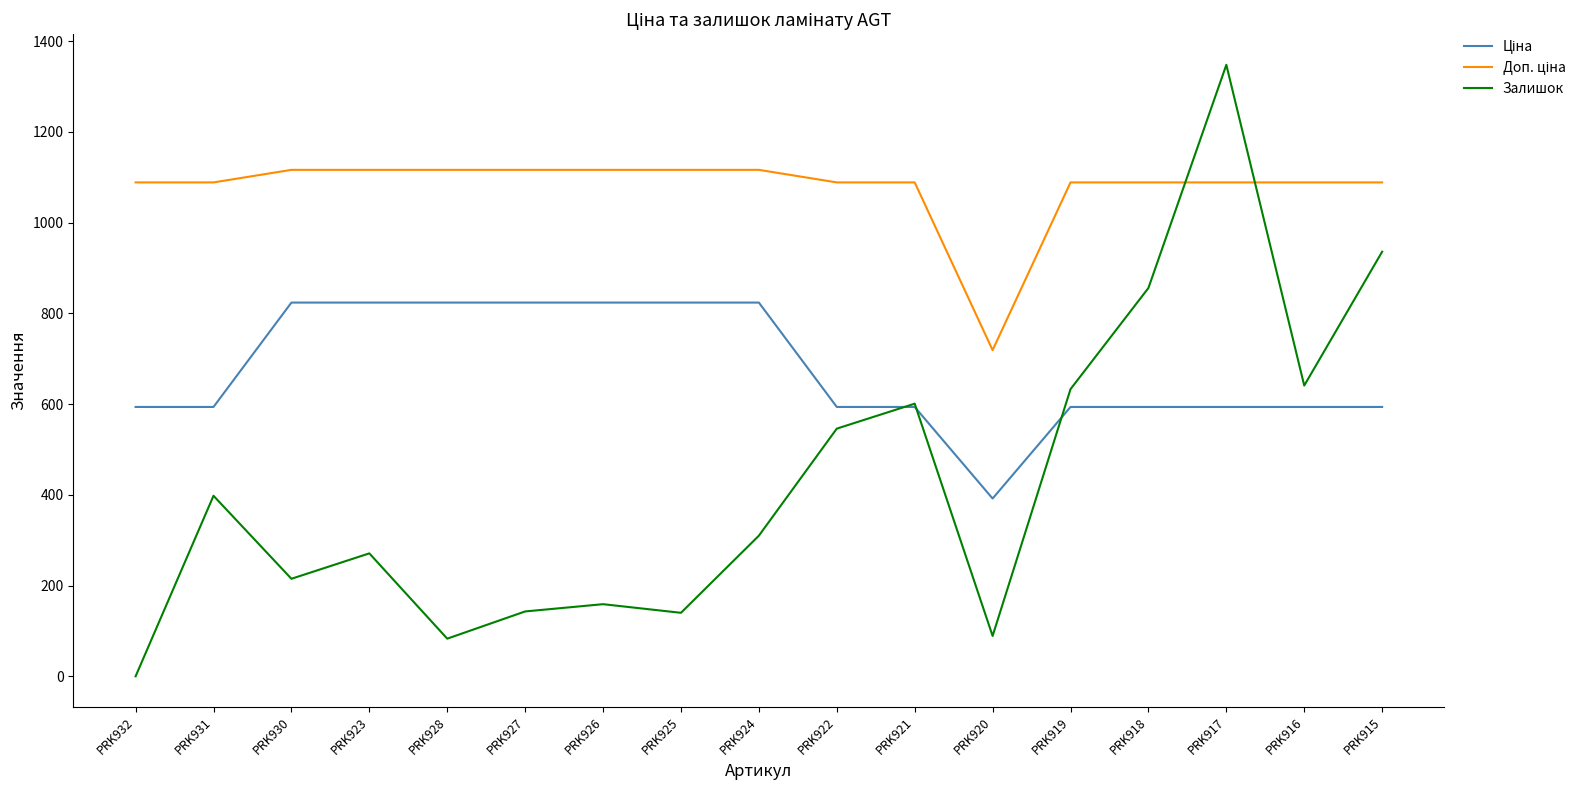

Count the number of categories in the chart.

17